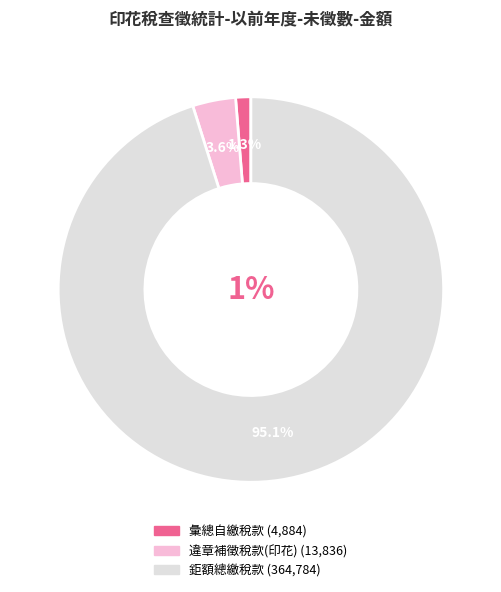

What is the total percentage of 違章補徵稅款(印花) and 彙總自繳稅款?

4.9%